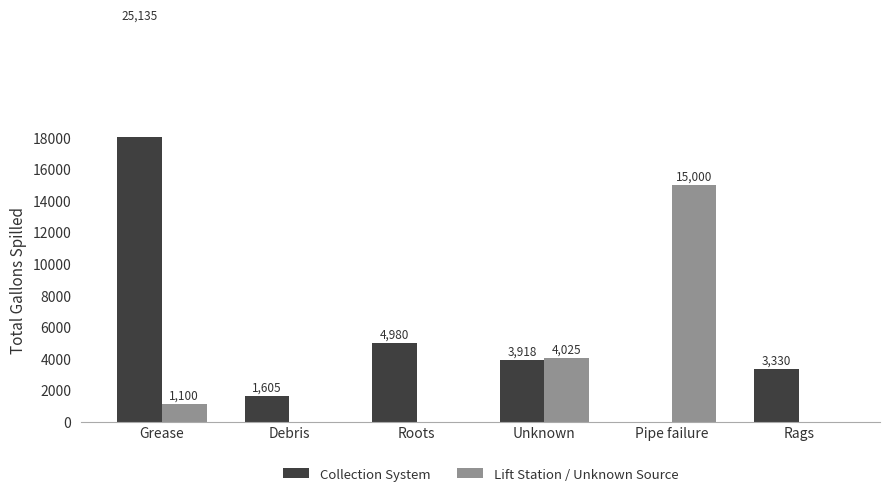

How many positive values does the Lift Station / Unknown Source series have?

3